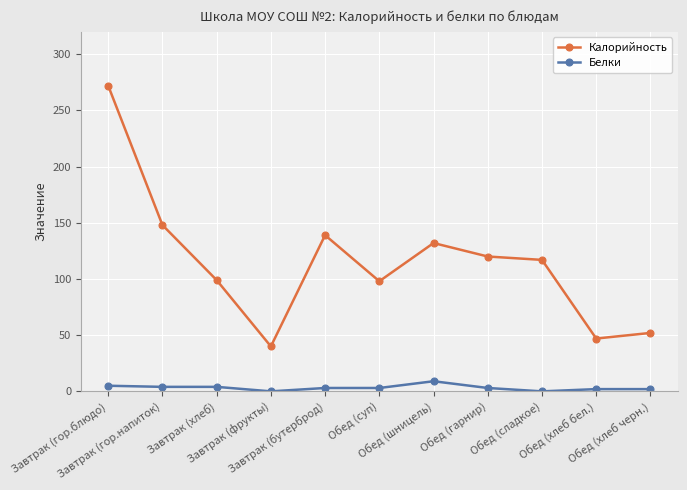

True or false: Белки has more than 0 interior local peaks.

True